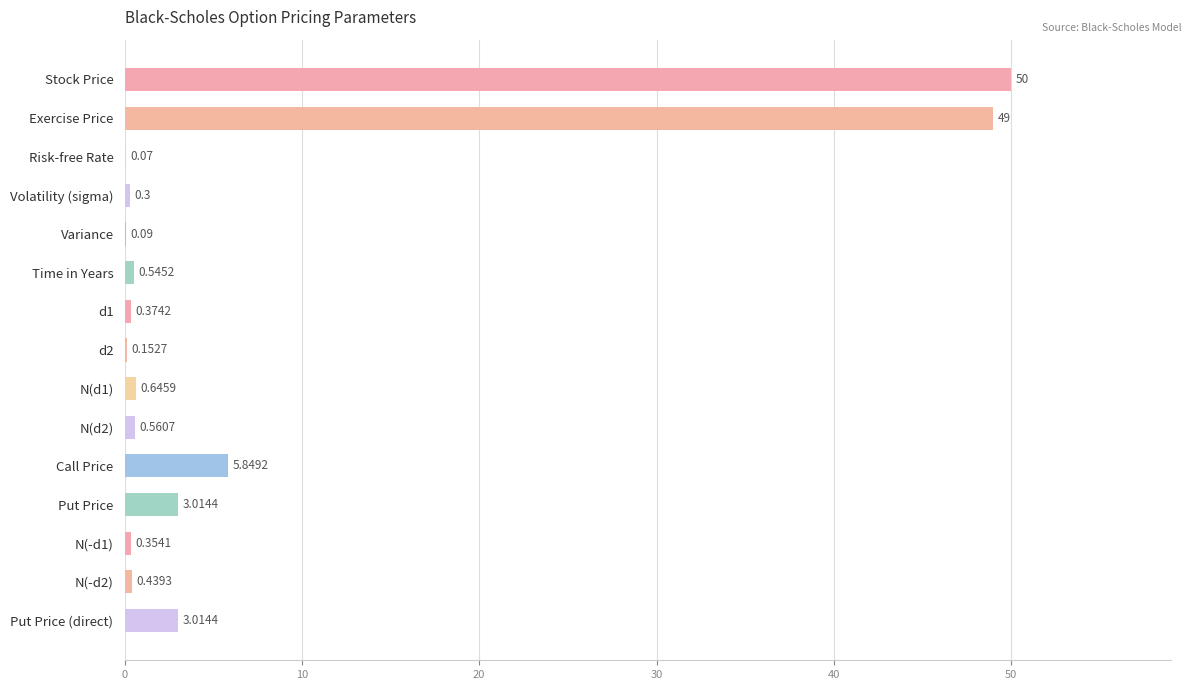

Where is the data nearest to the value 25?

Call Price